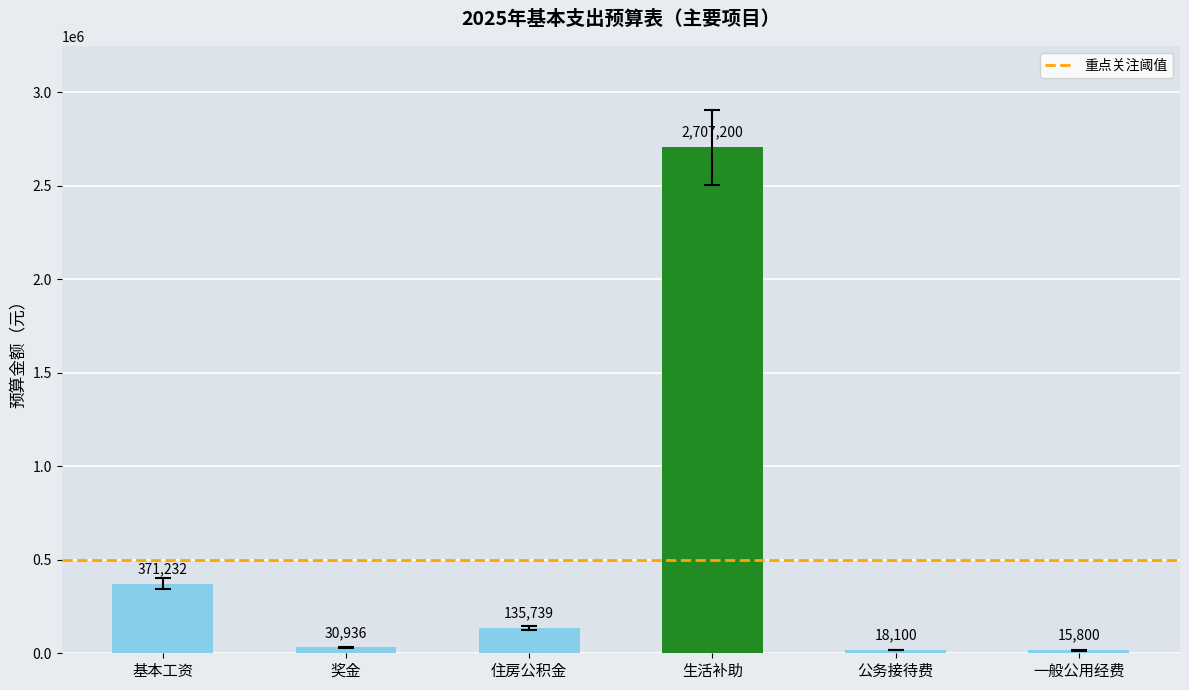

What is the average value?

546501.1